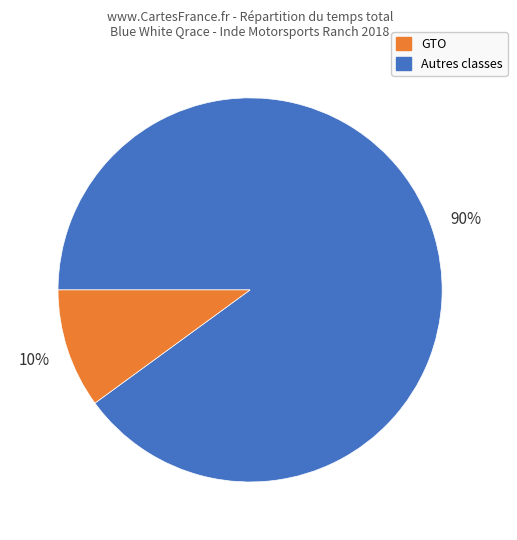

To the nearest percent, what is the average slice percentage?

50%